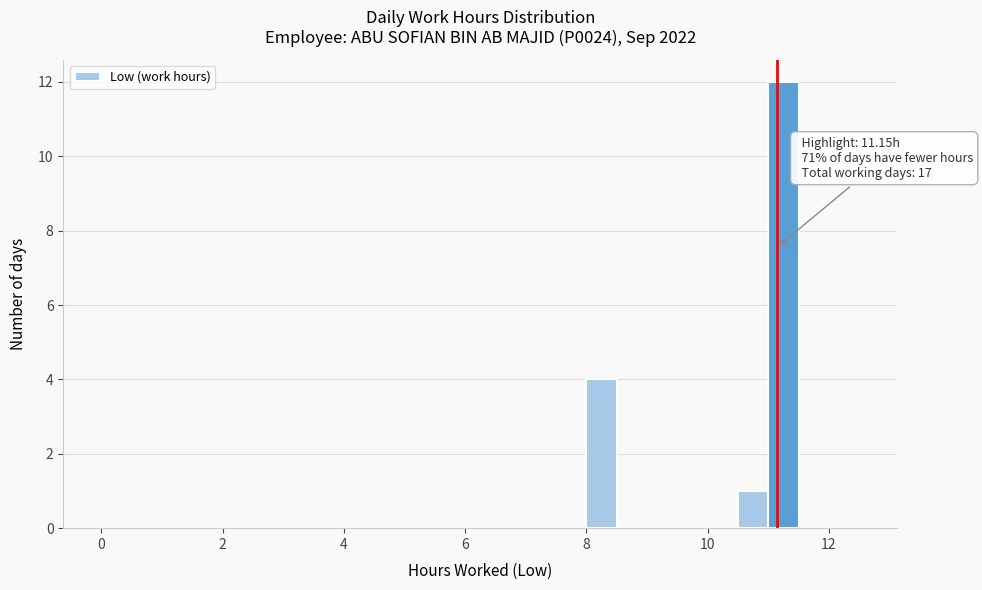

Around what value on the x-axis is the tallest bar? Give the approximate position of its centre, as read against the axis.

11.2